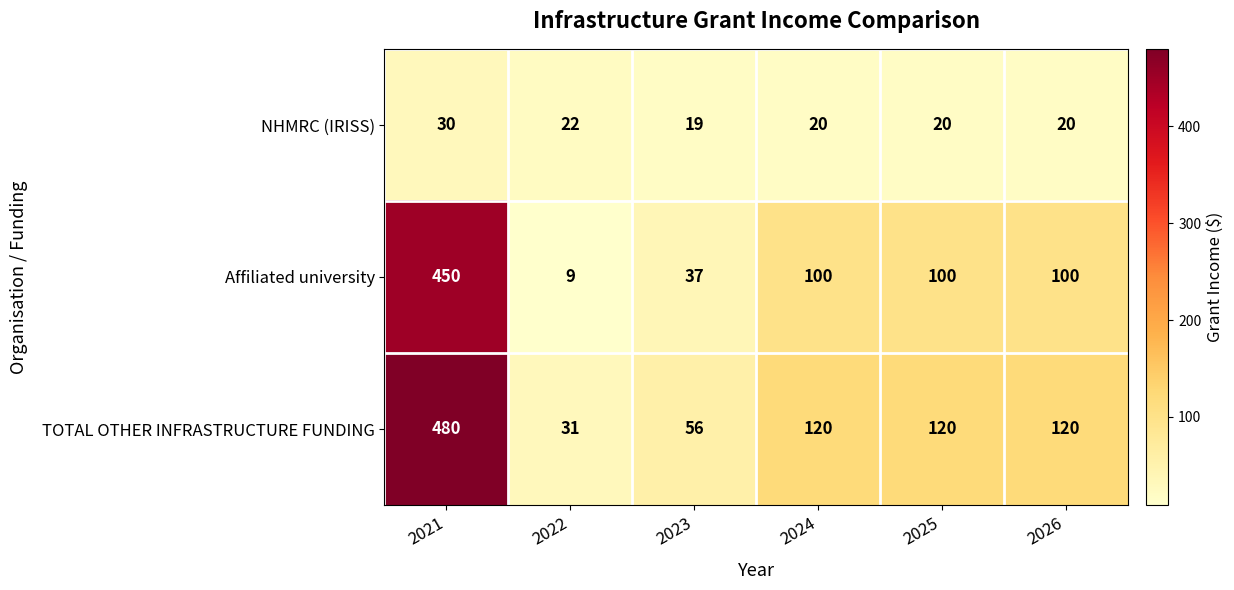

How many categories are shown in the chart?

6